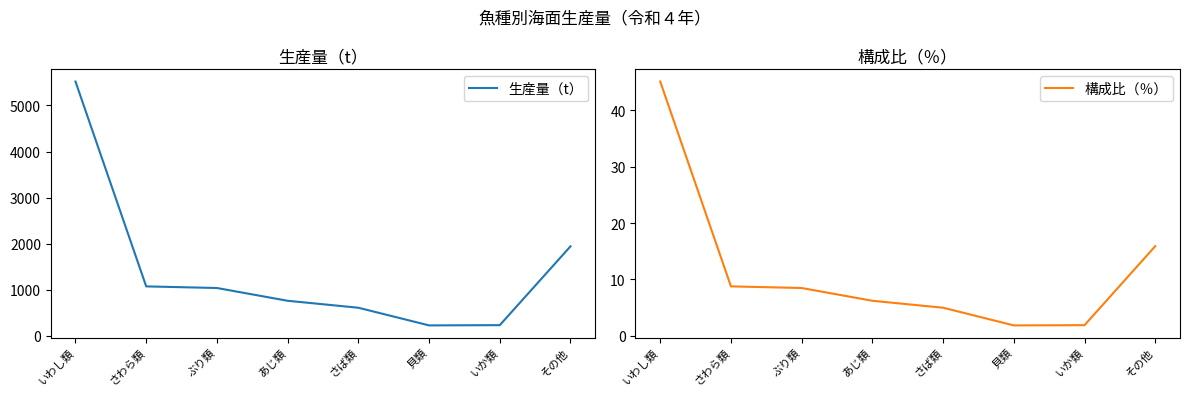

What is the sum of all 生産量（t） values?

11416